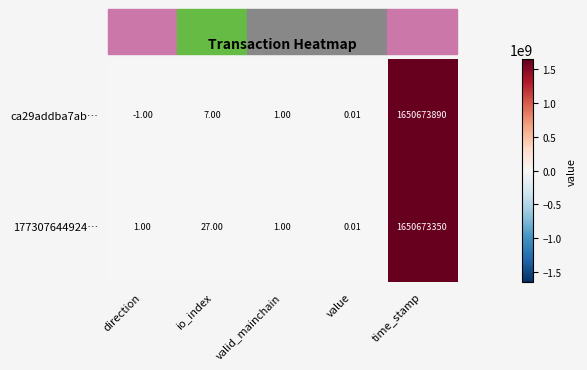

Which series has the largest total across all categories?

ca29addba7ab…